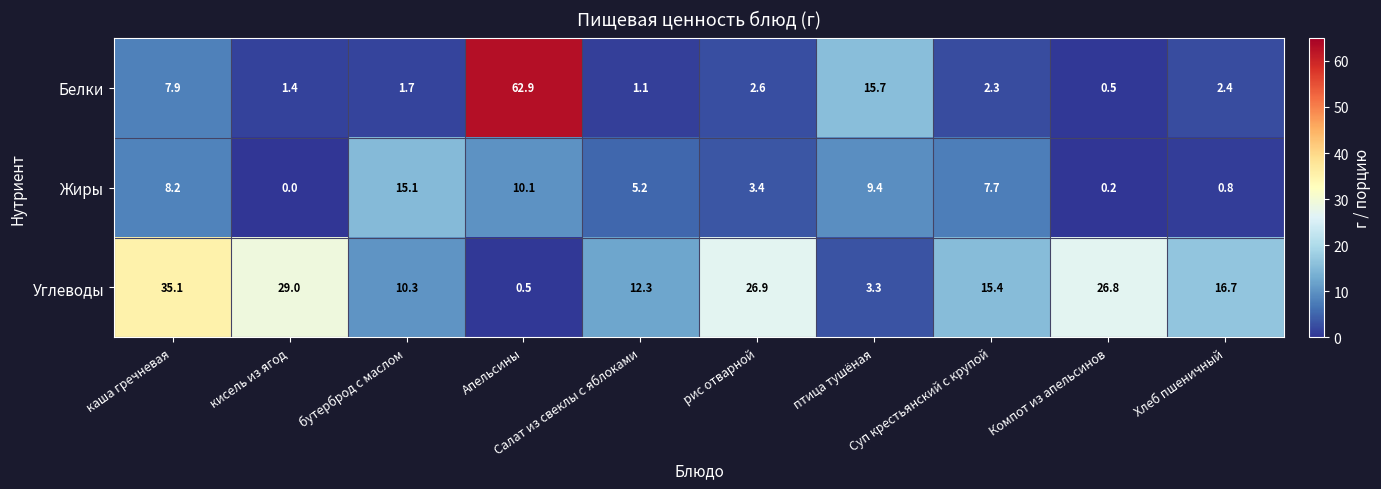

Rank the series by their average value, from lowest to highest.

Жиры, Белки, Углеводы